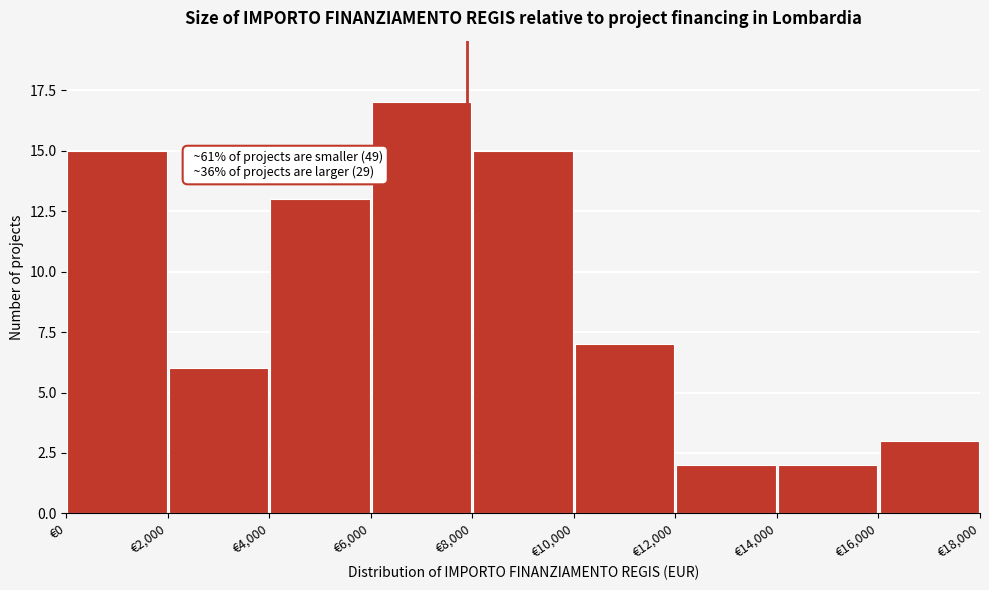

Over which range of the x-axis is the bar tallest?

6000 to 8000